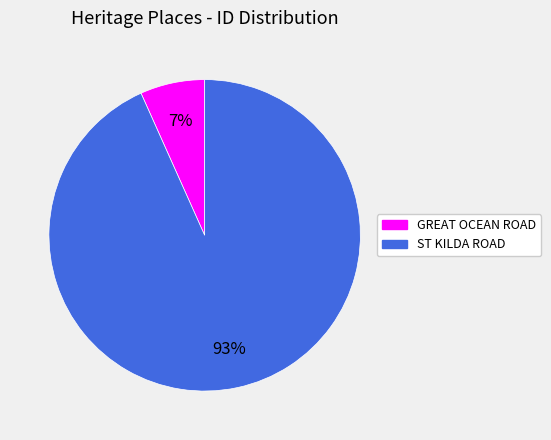

What percentage is the GREAT OCEAN ROAD slice, to the nearest percent?

7%